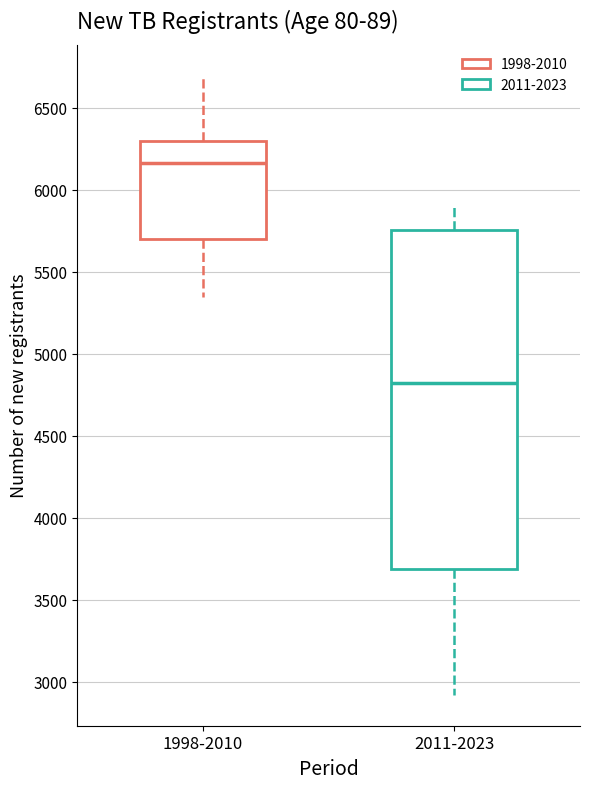

Where does the median line of the box for 1998-2010 sit on the y-axis? The values are not printed on the chart, so give them approximately, as read against the axis.

6150